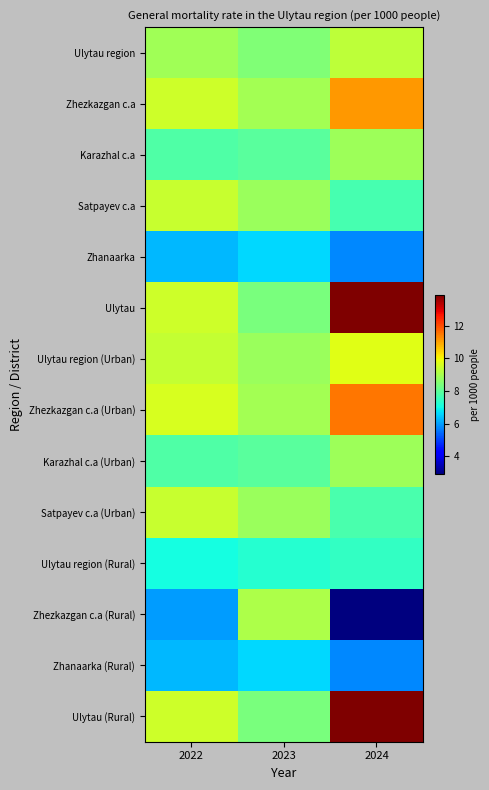

Which series has the widest spread of values?

Zhezkazgan c.a (Rural)